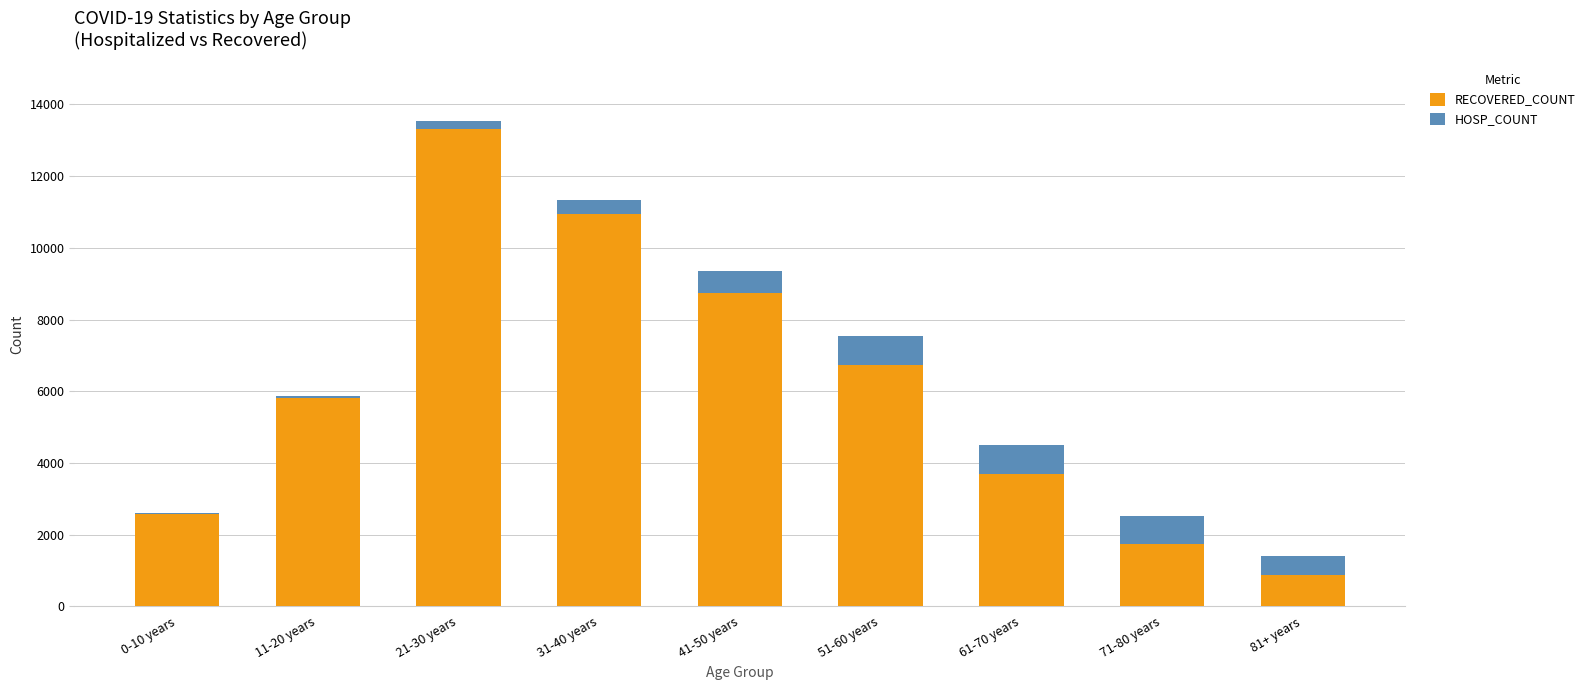

At which category is the sum across all series the highest?

21-30 years